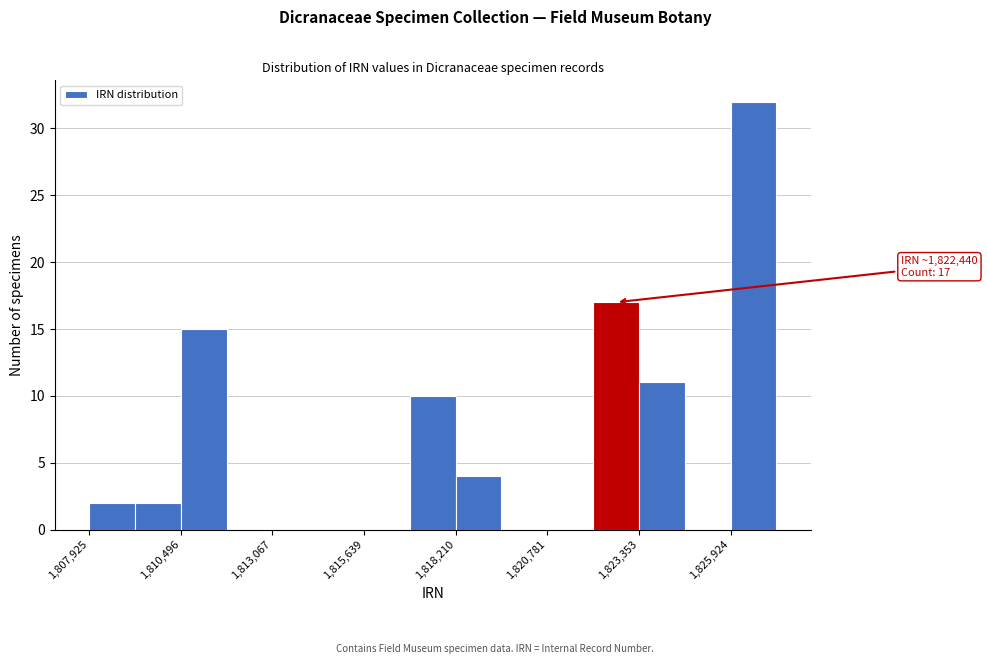

Around what value on the x-axis is the tallest bar? Give the approximate position of its centre, as read against the axis.

1826500